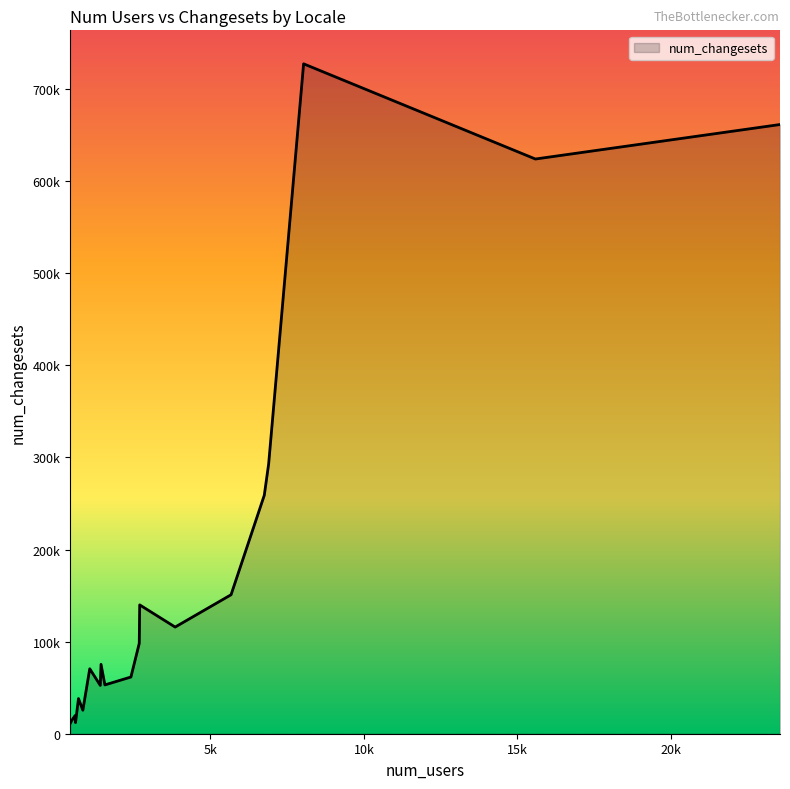

How many interior local valleys (lower than both neighbors) does the data have?

6